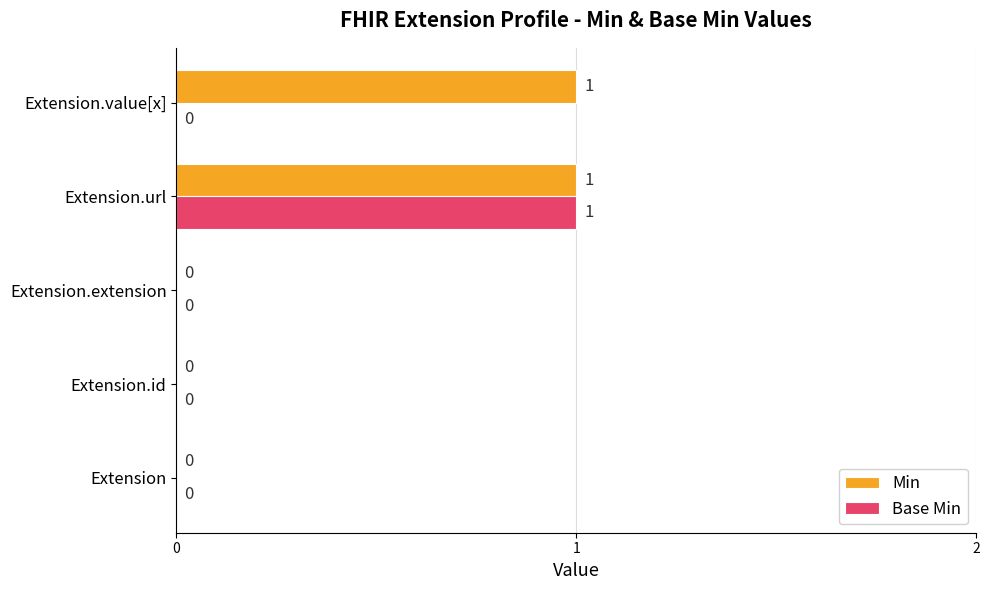

True or false: Base Min has a value of 2 at Extension.url.

False